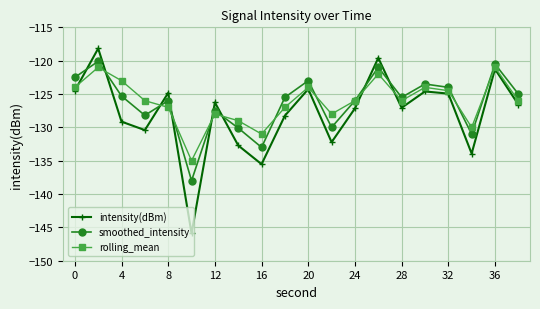

How many times do intensity(dBm) and smoothed_intensity cross each other?

8